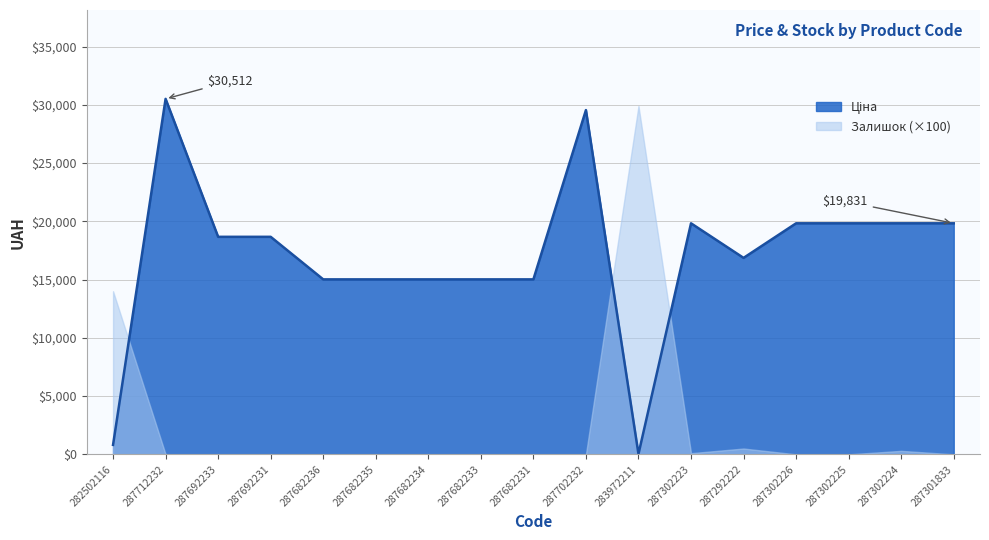

What is the difference between the values at 287682234 and 287712232?

15493.1